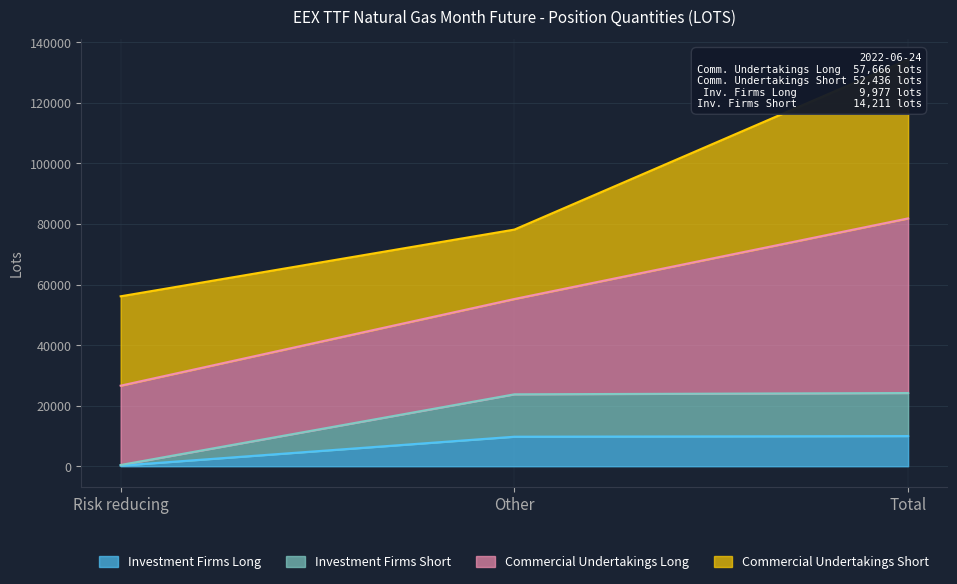

The Investment Firms Long series shows 9977 at Total. True or false?

True